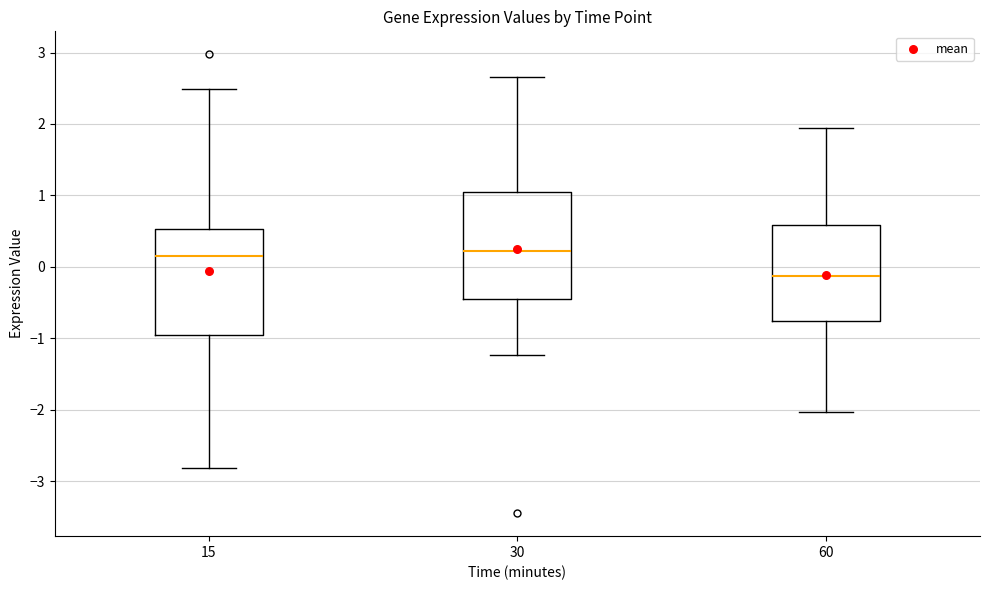

Reading left to right, read every box against the y-axis: the position of its median line, the range the box covers, and the ends of its whiskers. The values are not printed on the chart, so give them approximately, as read against the axis.

15: median 0.2, box -1.0 to 0.5, whiskers -2.8 to 2.5
30: median 0.2, box -0.5 to 1.0, whiskers -1.2 to 2.7
60: median -0.1, box -0.8 to 0.6, whiskers -2.0 to 1.9